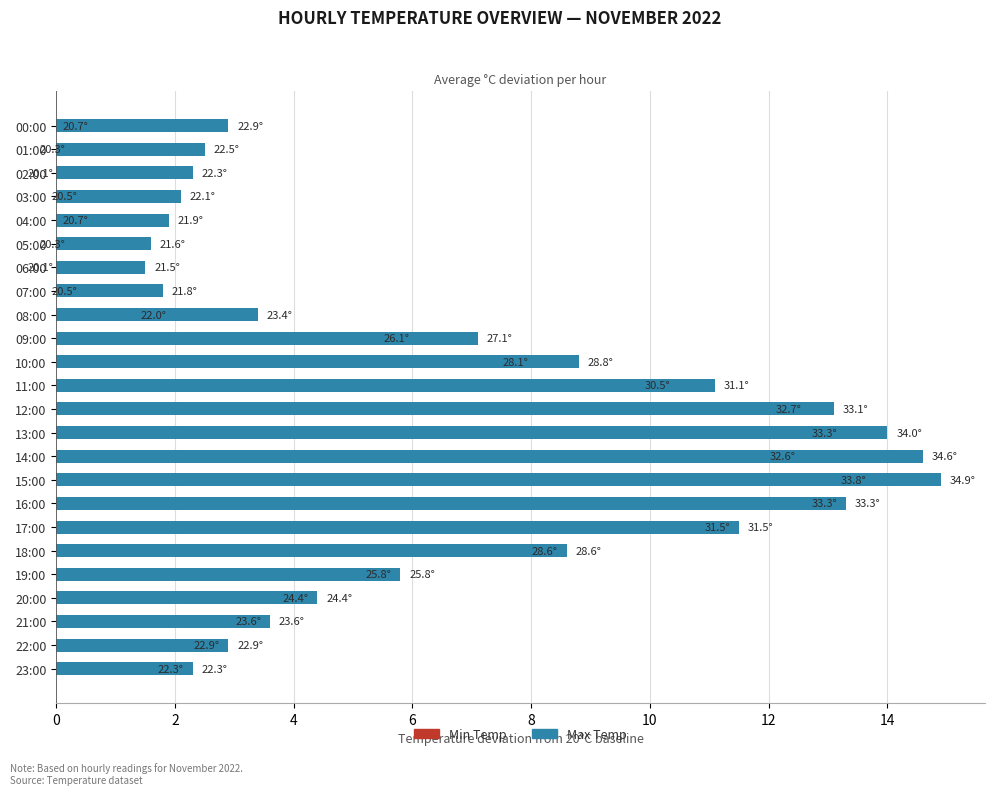

How many bars are there in total?

48